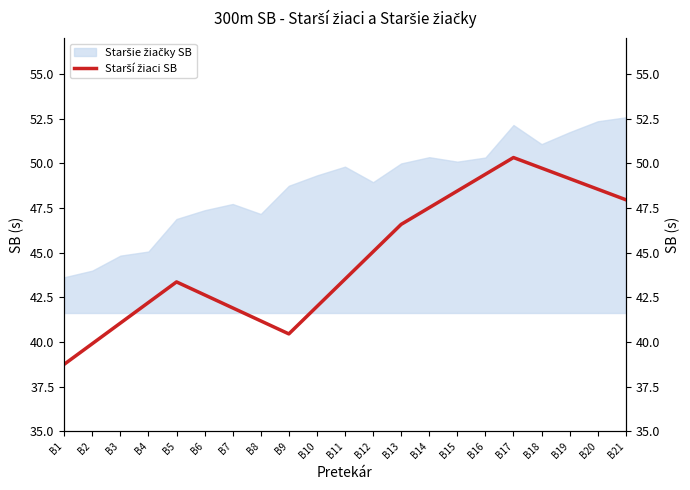

What is the sum of all values?

267.4